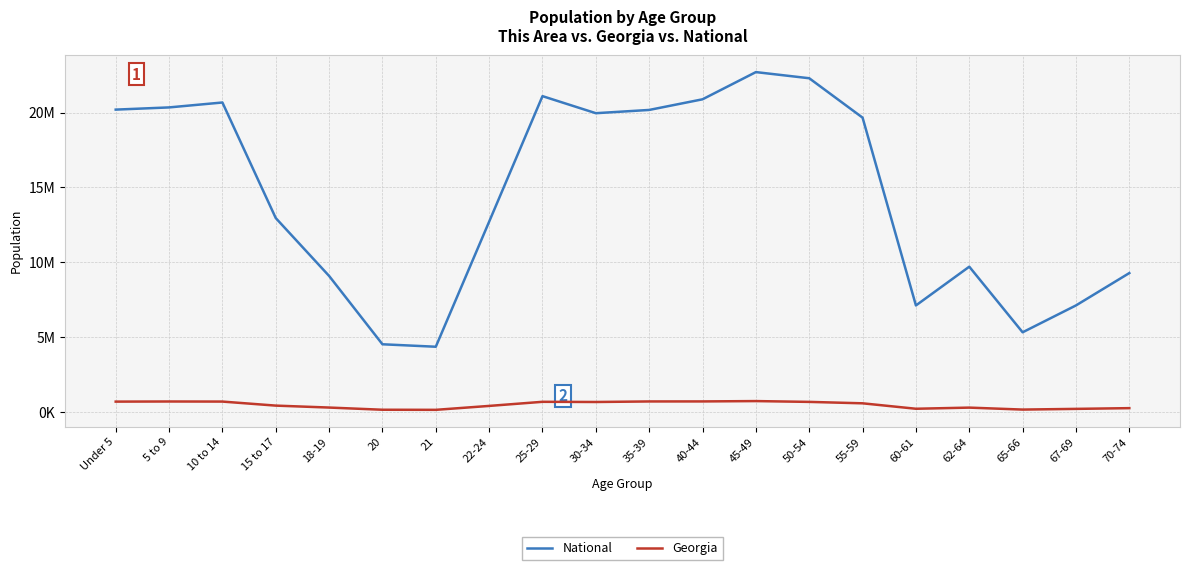

What position from the right is 18-19?

16